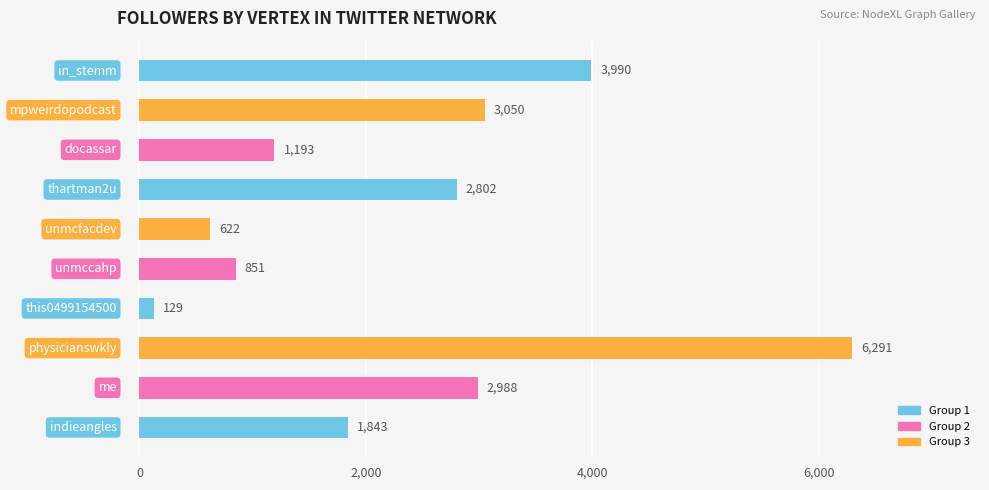

What is the average value?

2376